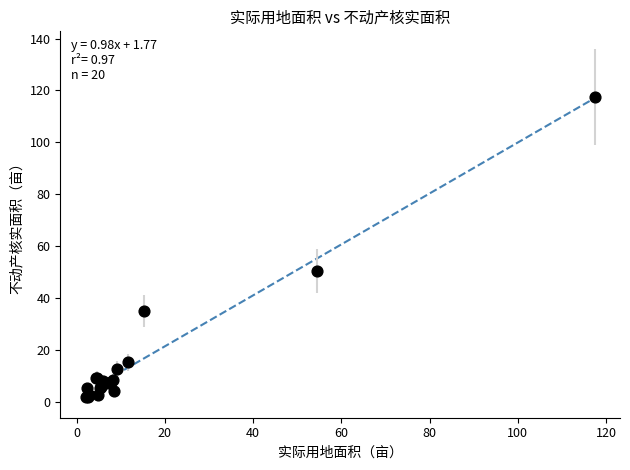

What Y value in the scatter plot is closest to 59?

50.5